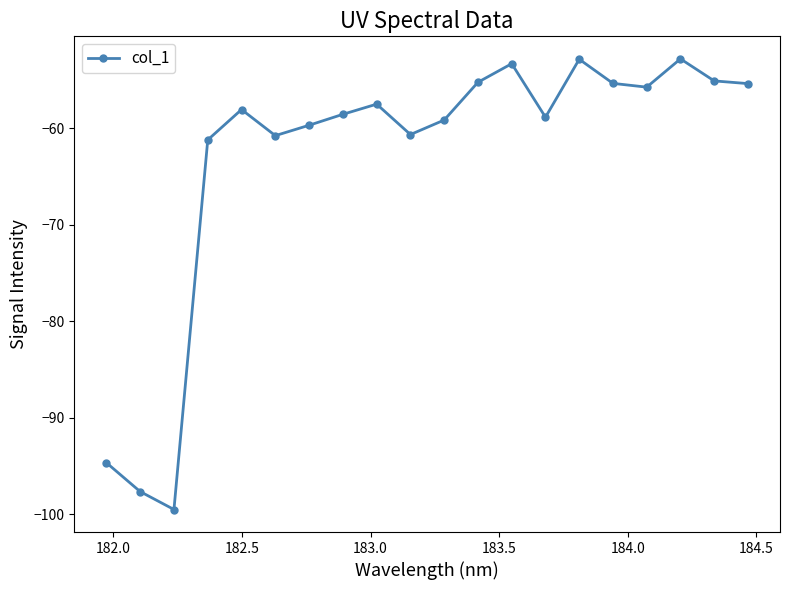

What is the difference between the second highest and minimum values?

46.6